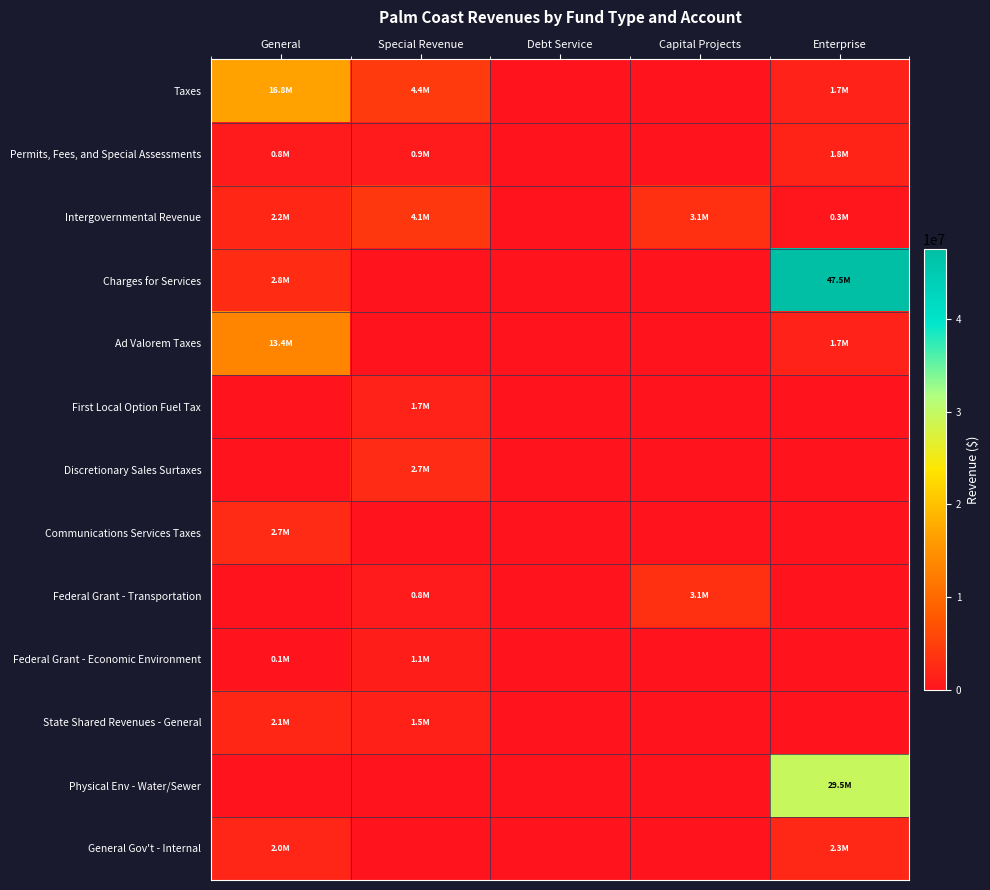

Reading right to left, extract all data points from this chart.

Taxes: Enterprise=1686100	Capital Projects=0	Debt Service=0	Special Revenue=4390130	General=16835246
Permits, Fees, and Special Assessments: Enterprise=1805166	Capital Projects=0	Debt Service=0	Special Revenue=876066	General=769031
Intergovernmental Revenue: Enterprise=307524	Capital Projects=3145396	Debt Service=0	Special Revenue=4145579	General=2219200
Charges for Services: Enterprise=47490517	Capital Projects=0	Debt Service=0	Special Revenue=0	General=2832468
Ad Valorem Taxes: Enterprise=1686100	Capital Projects=0	Debt Service=0	Special Revenue=0	General=13381748
First Local Option Fuel Tax: Enterprise=0	Capital Projects=0	Debt Service=0	Special Revenue=1659922	General=0
Discretionary Sales Surtaxes: Enterprise=0	Capital Projects=0	Debt Service=0	Special Revenue=2730208	General=0
Communications Services Taxes: Enterprise=0	Capital Projects=0	Debt Service=0	Special Revenue=0	General=2696547
Federal Grant - Transportation: Enterprise=0	Capital Projects=3070396	Debt Service=0	Special Revenue=750446	General=0
Federal Grant - Economic Environment: Enterprise=0	Capital Projects=0	Debt Service=0	Special Revenue=1063331	General=50533
State Shared Revenues - General: Enterprise=0	Capital Projects=0	Debt Service=0	Special Revenue=1533095	General=2074462
Physical Env - Water/Sewer: Enterprise=29518612	Capital Projects=0	Debt Service=0	Special Revenue=0	General=0
General Gov't - Internal: Enterprise=2277000	Capital Projects=0	Debt Service=0	Special Revenue=0	General=1973796